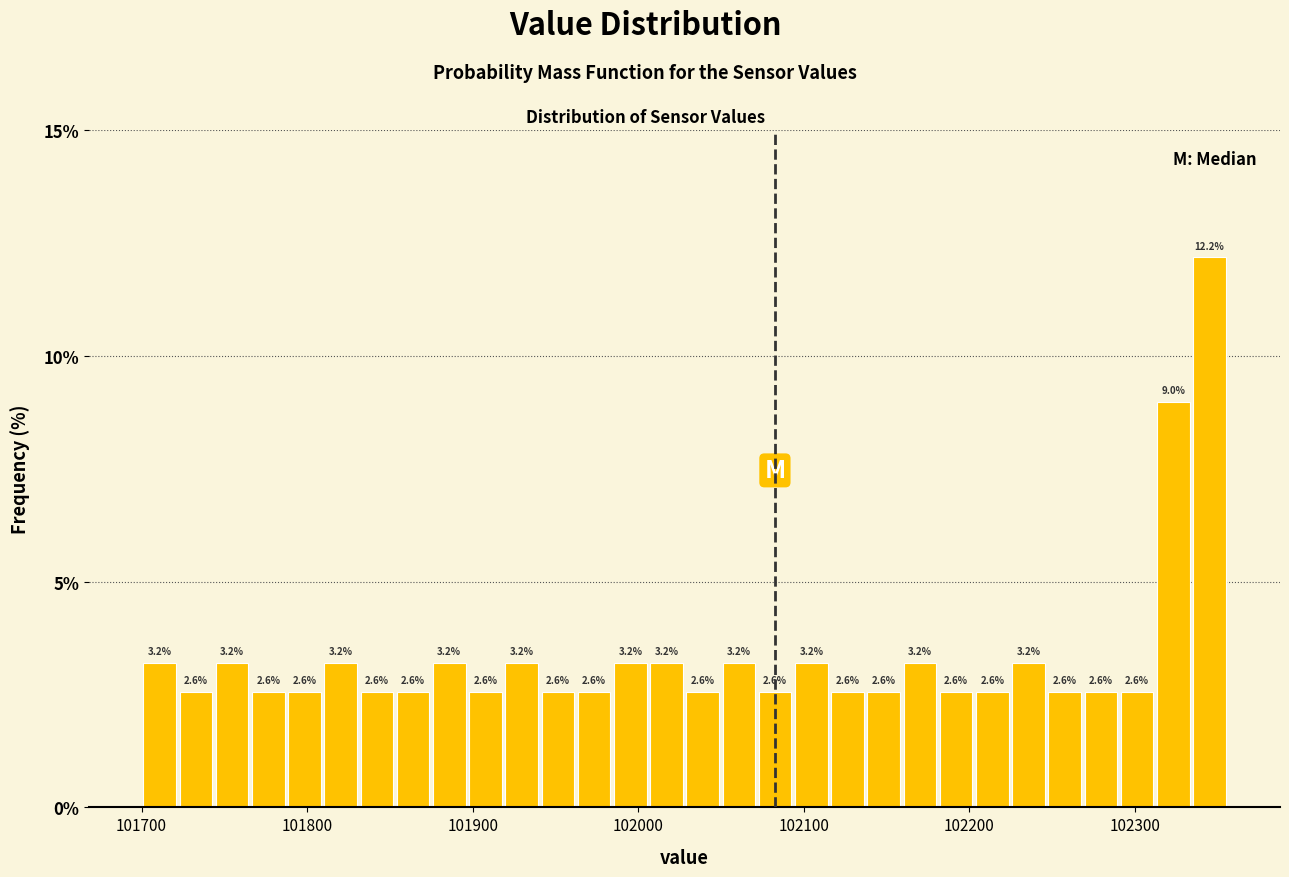

Around what value on the x-axis is the tallest bar? Give the approximate position of its centre, as read against the axis.

102340